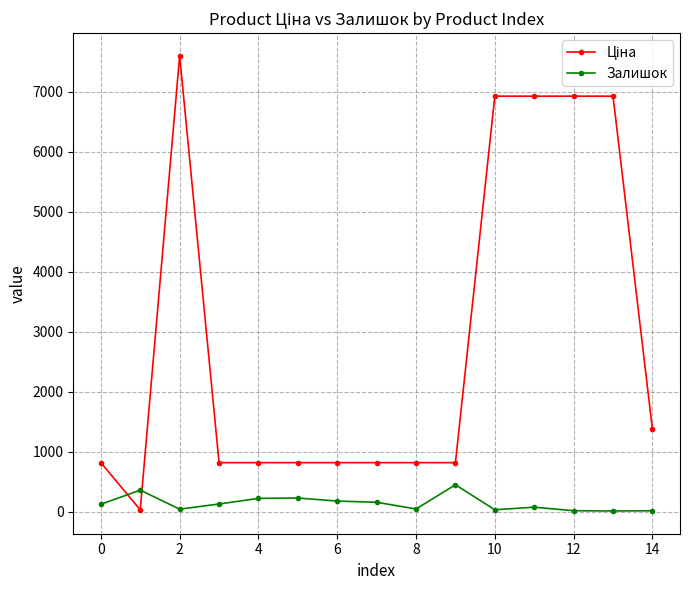

What is the sum of all Залишок values?

2096.0